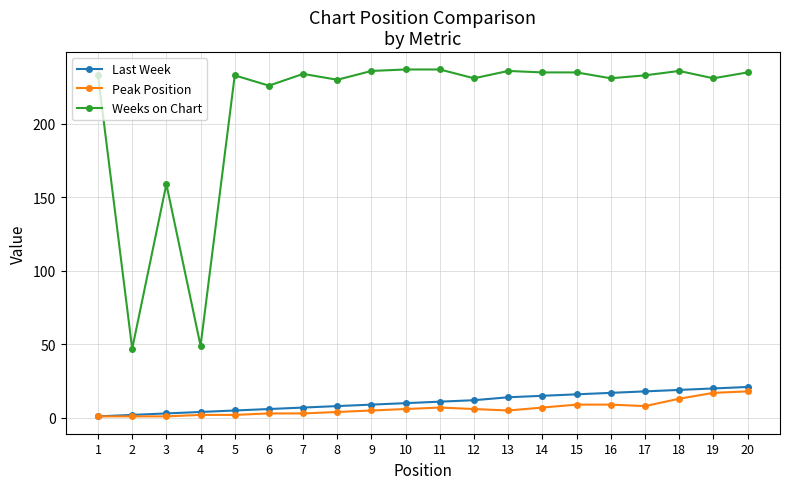

True or false: Last Week and Weeks on Chart cross at least once.

False